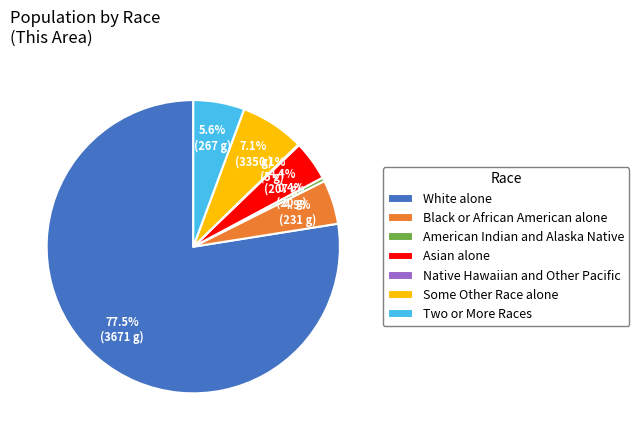

Is it true that Some Other Race alone is 1% of the pie?

False